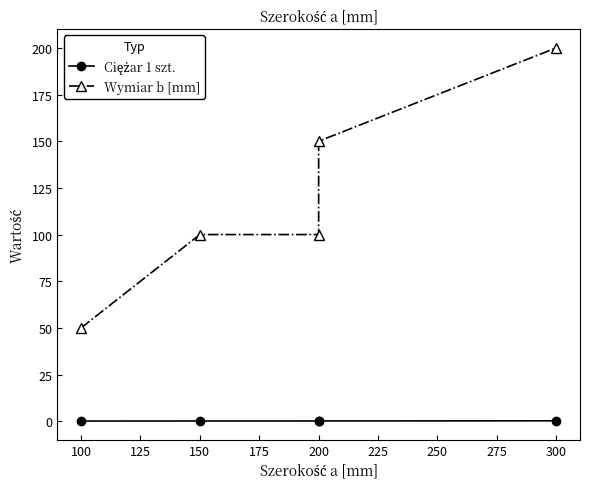

What is the lowest value of the Ciężar 1 szt. series?

0.1